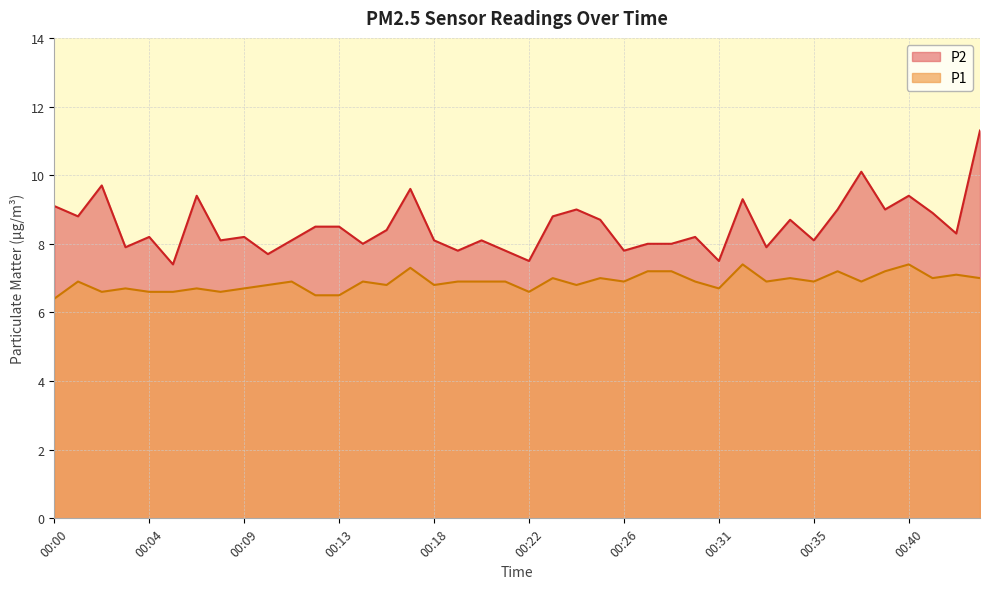

How many lines are shown in the chart?

2